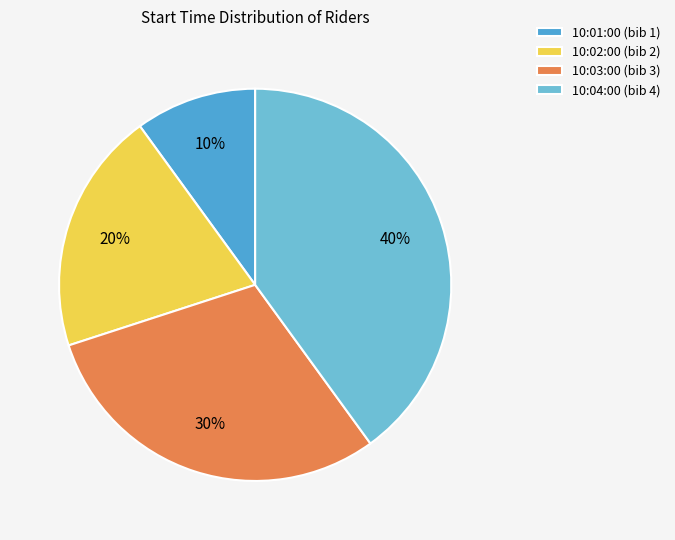

Between 10:03:00 and 10:02:00, which is larger?

10:03:00